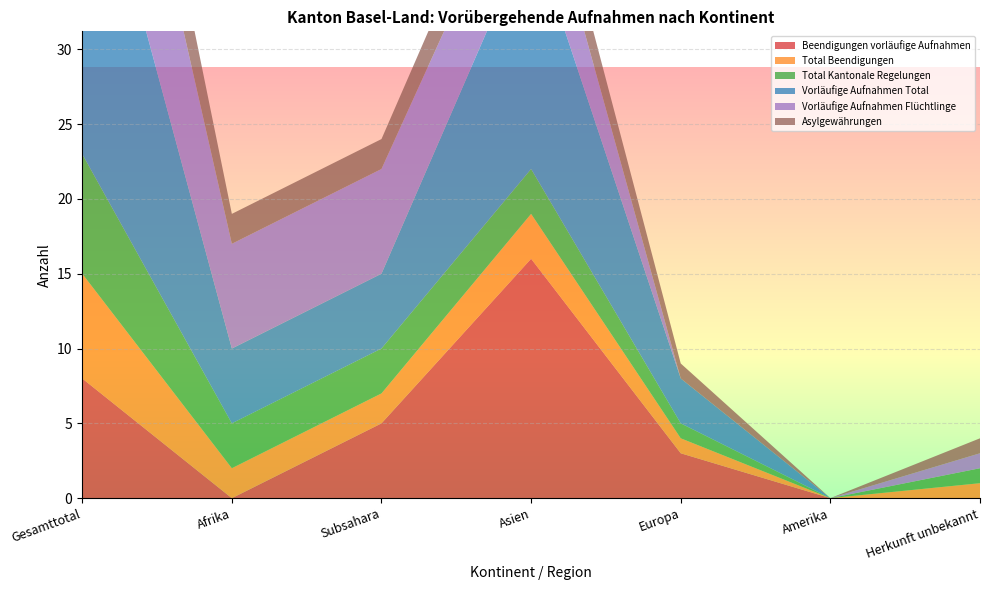

Reading left to right, what are all the values shown in this chart?

Beendigungen vorläufige Aufnahmen: 8	0	5	16	3	0	0
Total Beendigungen: 7	2	2	3	1	0	1
Total Kantonale Regelungen: 8	3	3	3	1	0	1
Vorläufige Aufnahmen Total: 24	5	5	16	3	0	0
Vorläufige Aufnahmen Flüchtlinge: 14	7	7	6	0	0	1
Asylgewährungen: 7	2	2	3	1	0	1